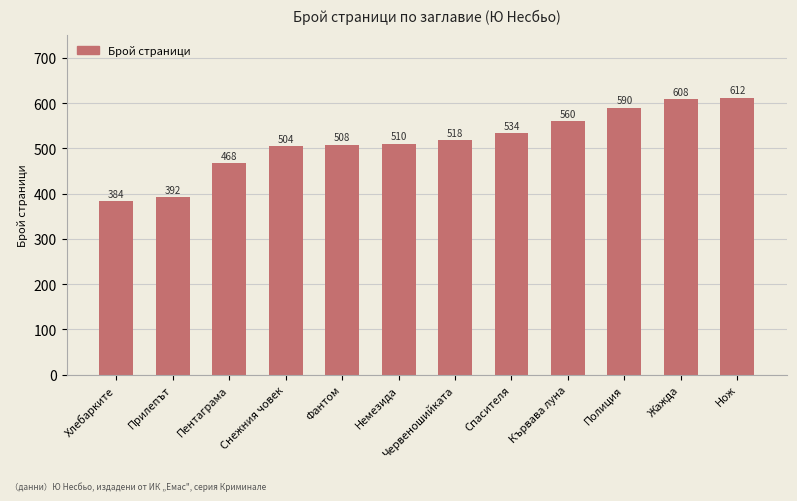

List the labels in order of value, smallest first.

Хлебарките, Прилепът, Пентаграма, Снежния човек, Фантом, Немезида, Червеношийката, Спасителя, Кървава луна, Полиция, Жажда, Нож